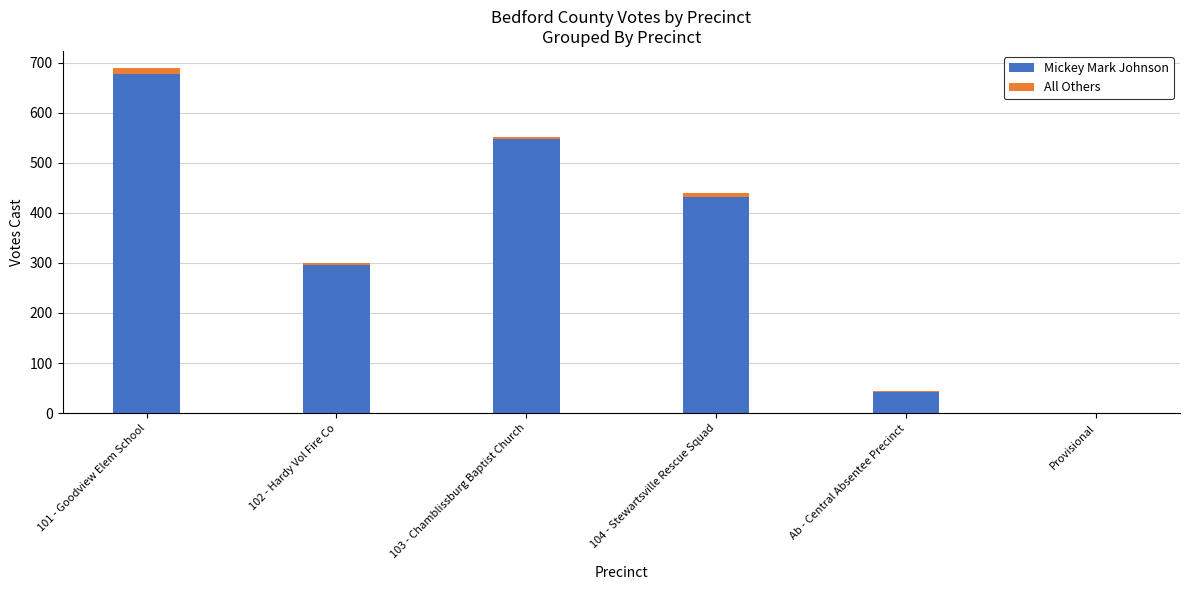

Reading left to right, what are the values for Mickey Mark Johnson?

101 - Goodview Elem School=677	102 - Hardy Vol Fire Co=296	103 - Chamblissburg Baptist Church=547	104 - Stewartsville Rescue Squad=432	Ab - Central Absentee Precinct=43	Provisional=1